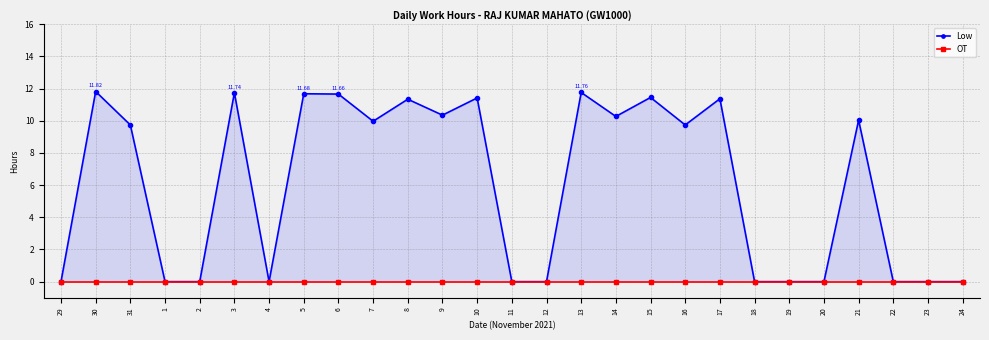

True or false: OT has a value of 0.0 at 6.

True